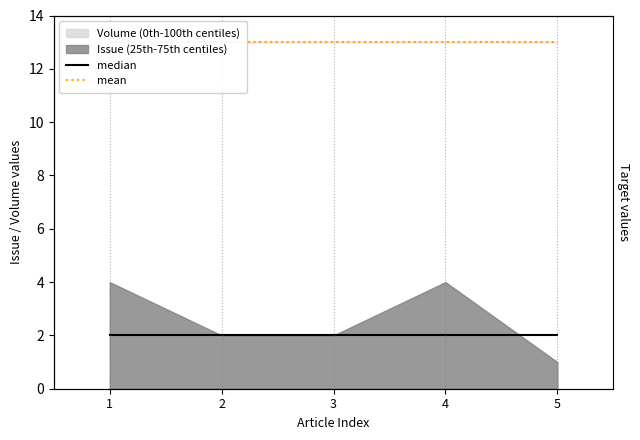

Reading left to right, what are all the values shown in this chart?

median: 2	2	2	2	2
mean: 13	13	13	13	13